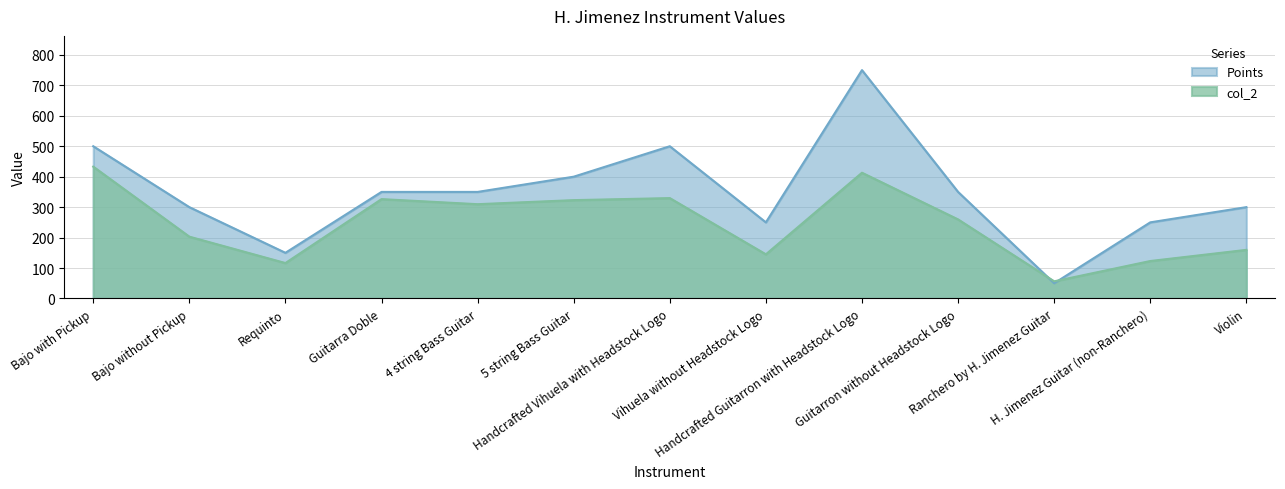

What is the sum of all Points values?

4500.0